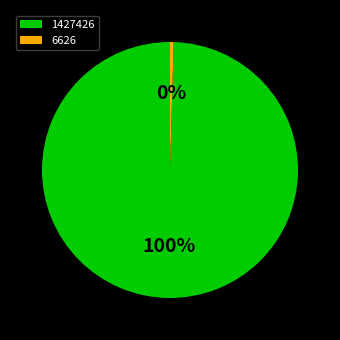

What percentage is the 1427426 slice, to the nearest percent?

100%